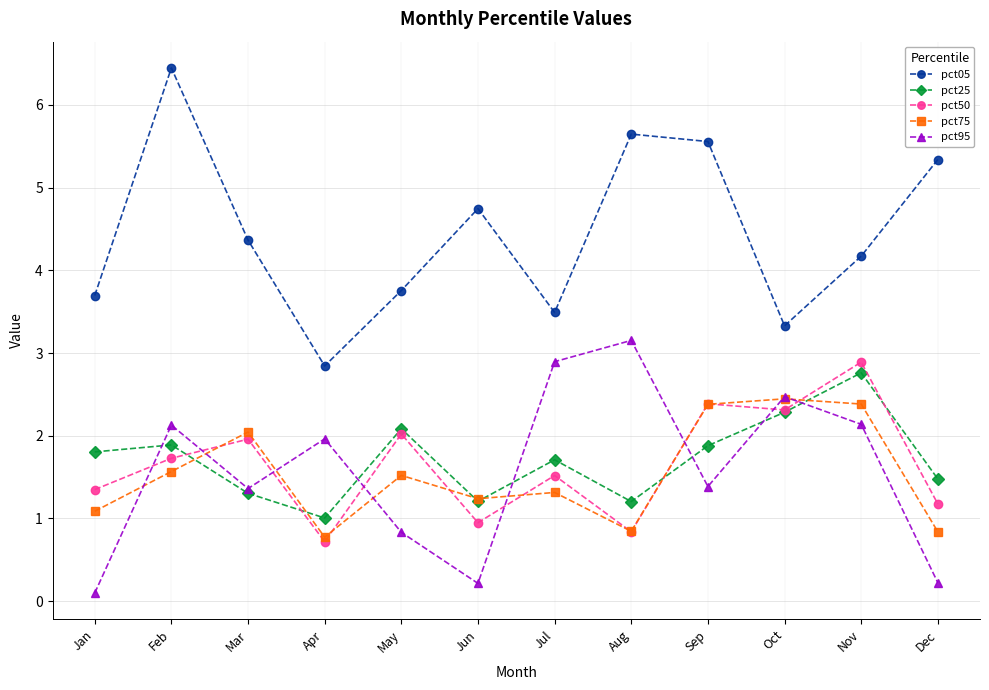

What is the approximate value of pct25 at Dec?

1.5